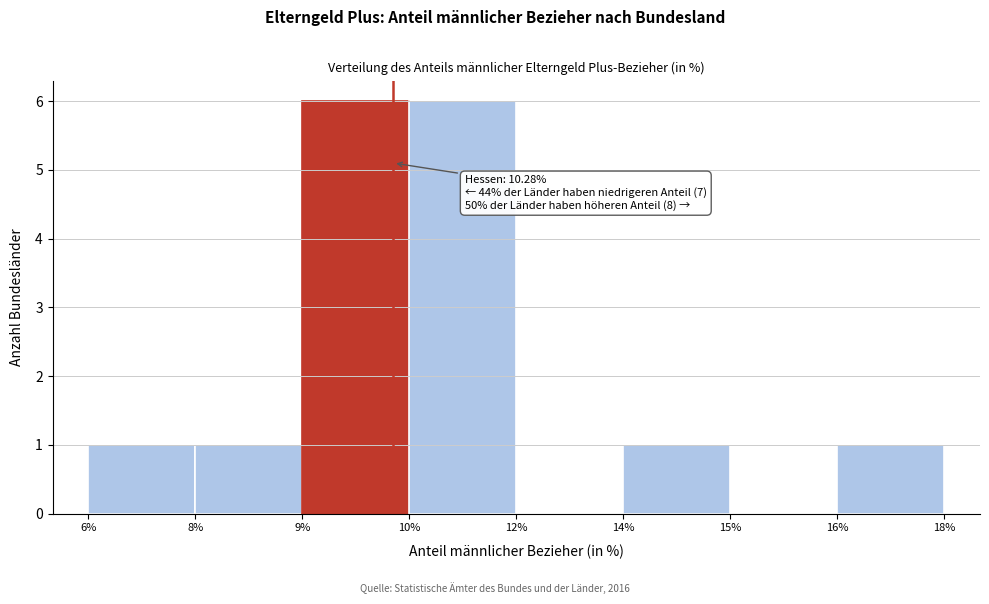

Reading left to right, what are all the values shown in this chart?

6%=1	8%=1	9%=6	10%=6	12%=0	14%=1	15%=0	16%=1